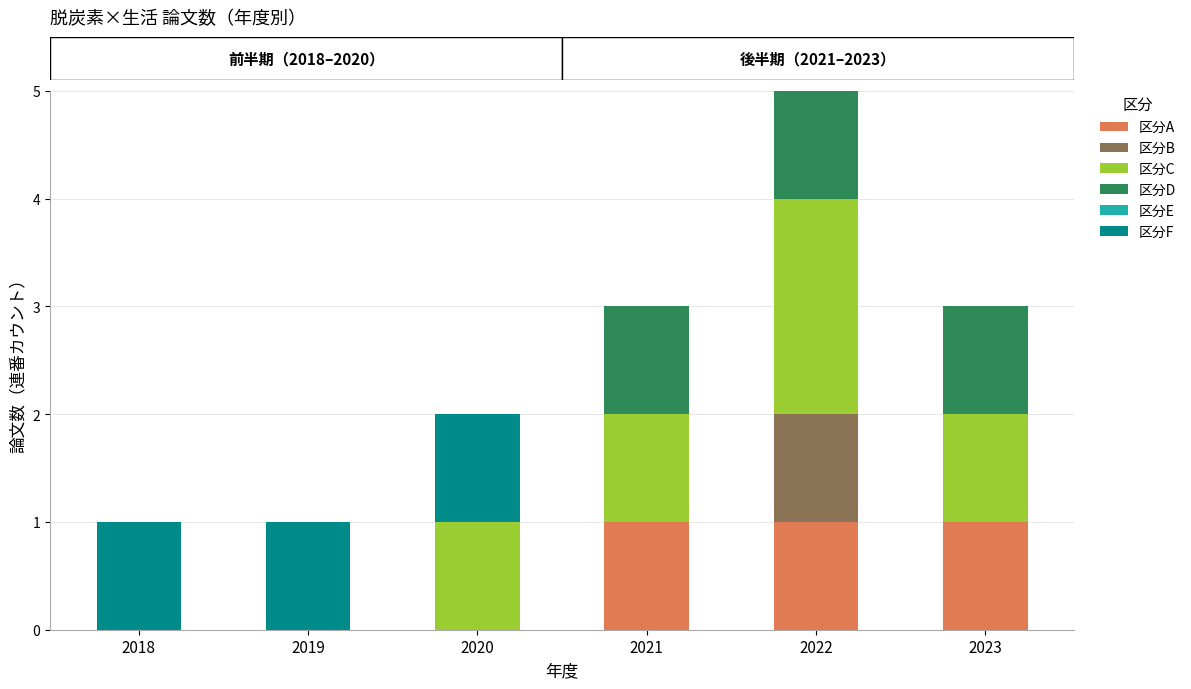

At which category is the sum across all series the highest?

2022